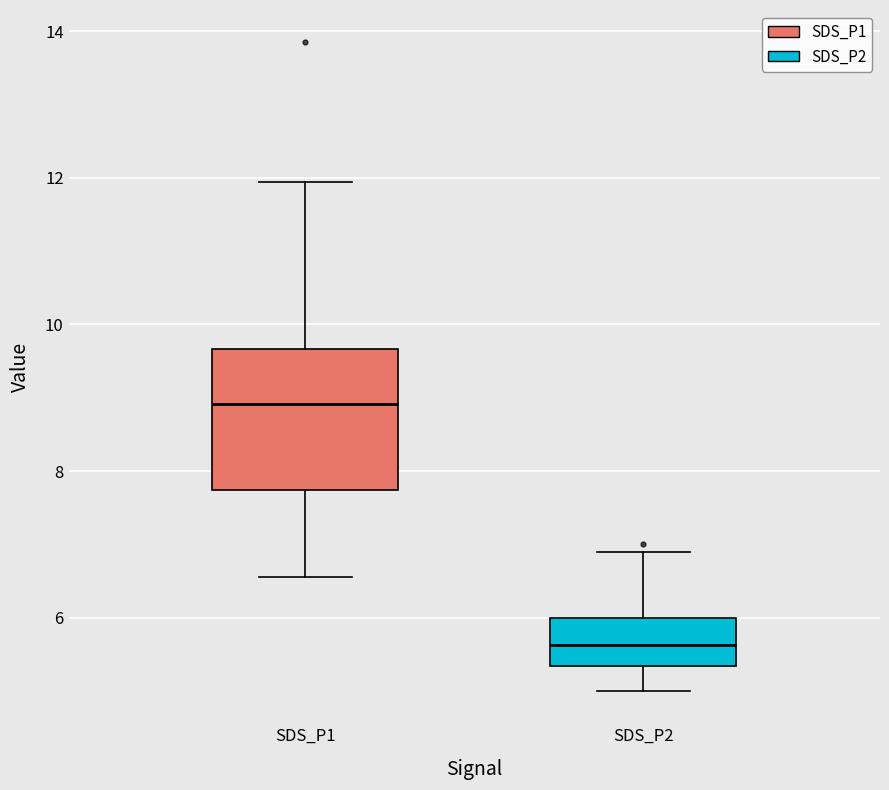

Which box is the tallest, from its lower edge to its upper edge?

SDS_P1